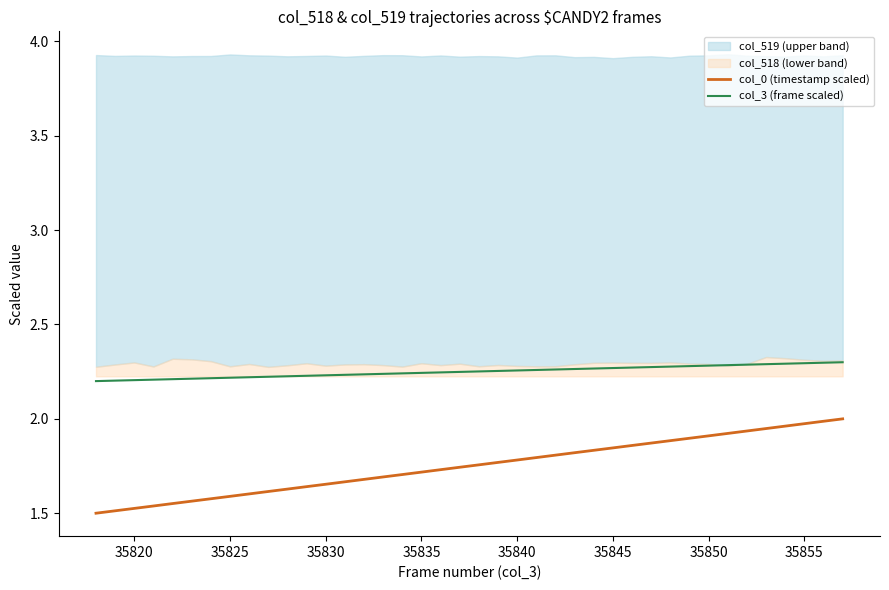

True or false: col_3 (frame scaled) and col_0 (timestamp scaled) intersect in this chart.

False